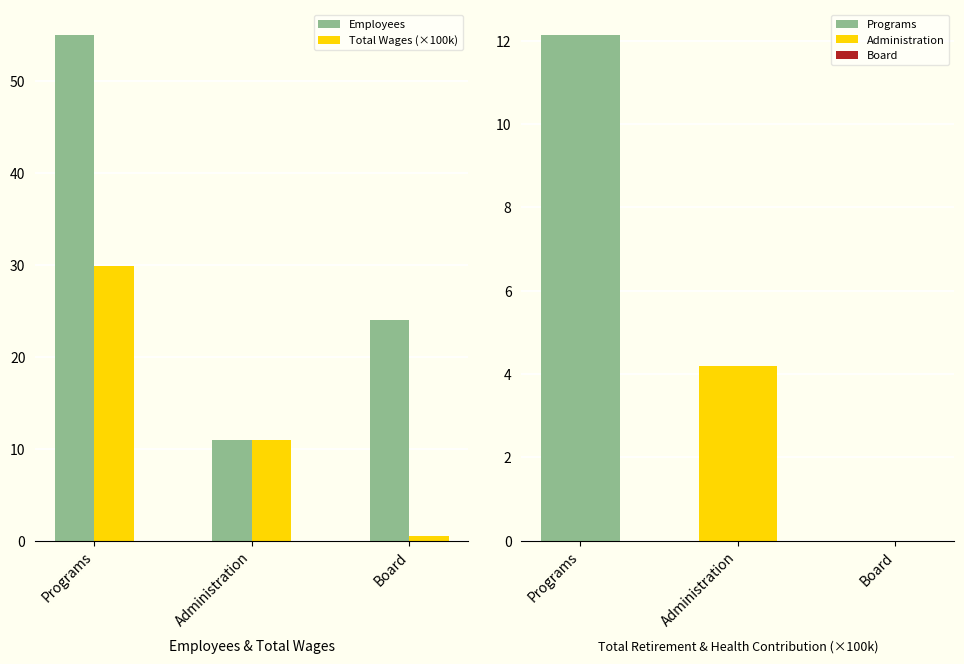

How many Employees values are between 11 and 55?

3